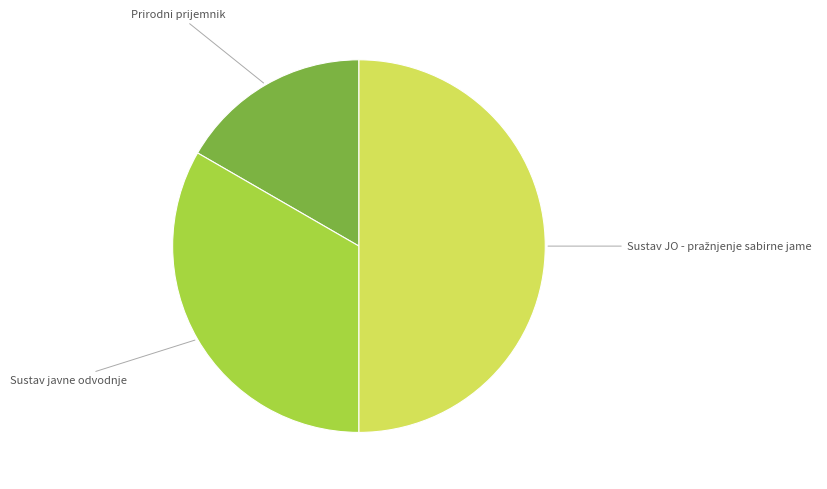

Count the number of slices in the pie.

3